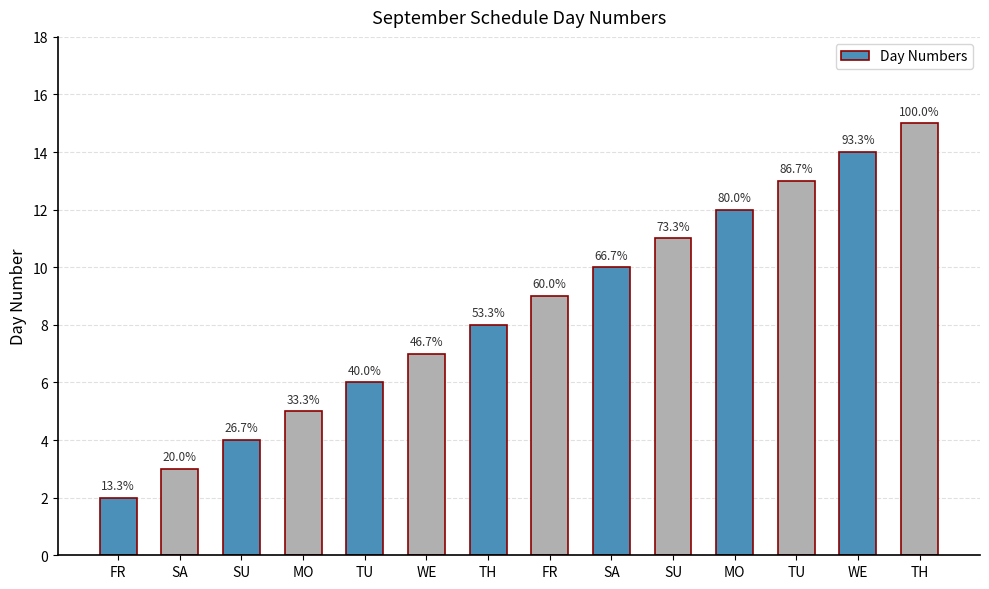

What is the ratio of the value at WE to the value at SA?

0.7